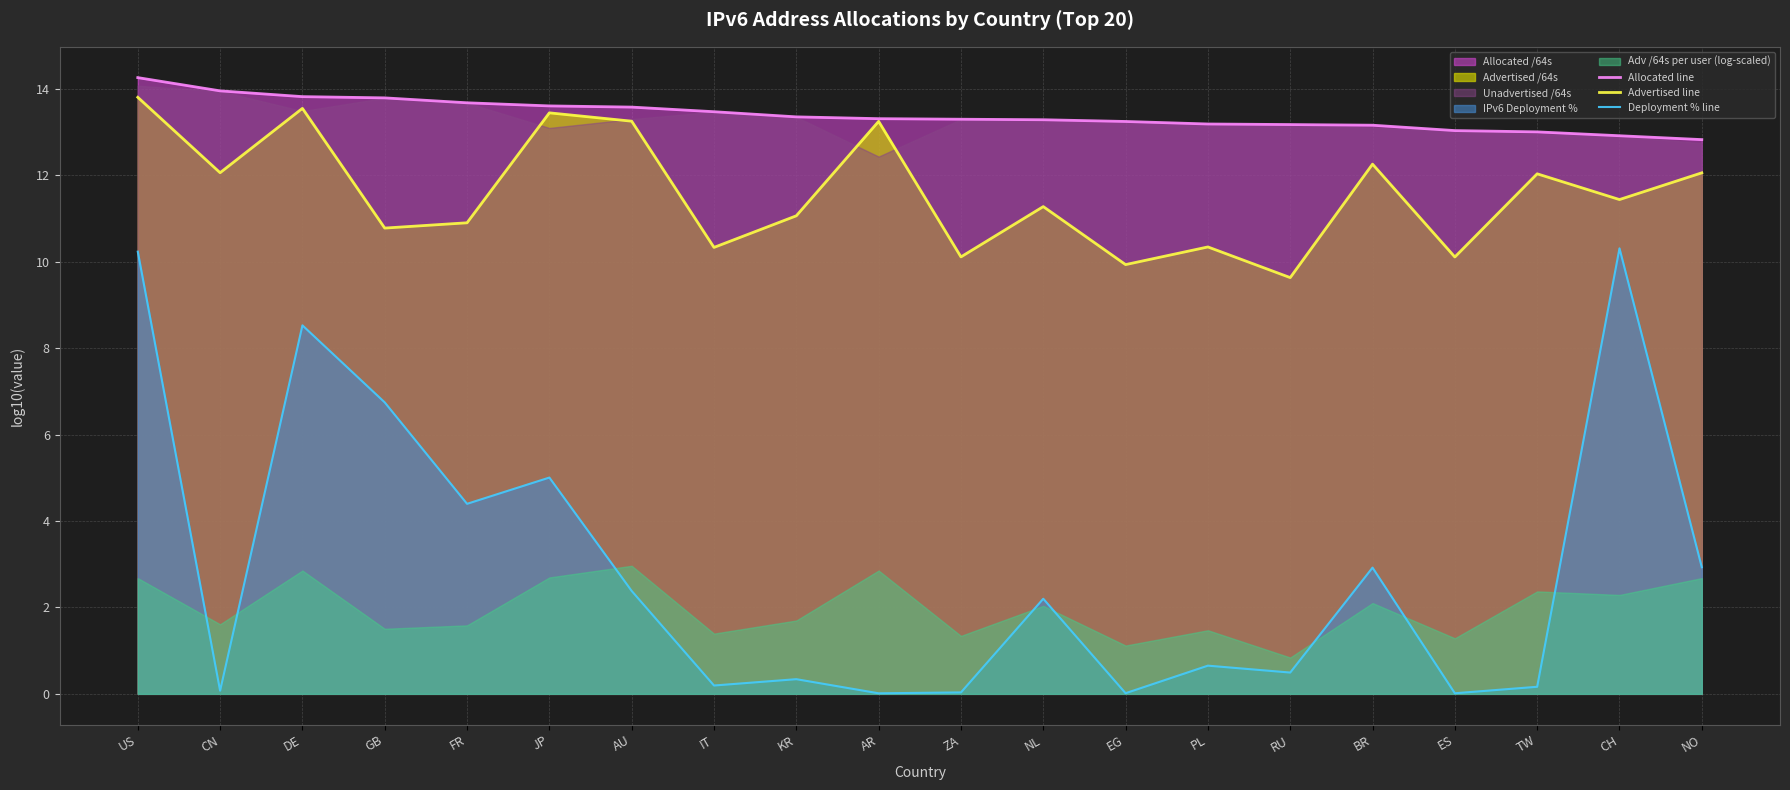

In Advertised line, how many points are higher than both neighbors (excluding endpoints)?

7